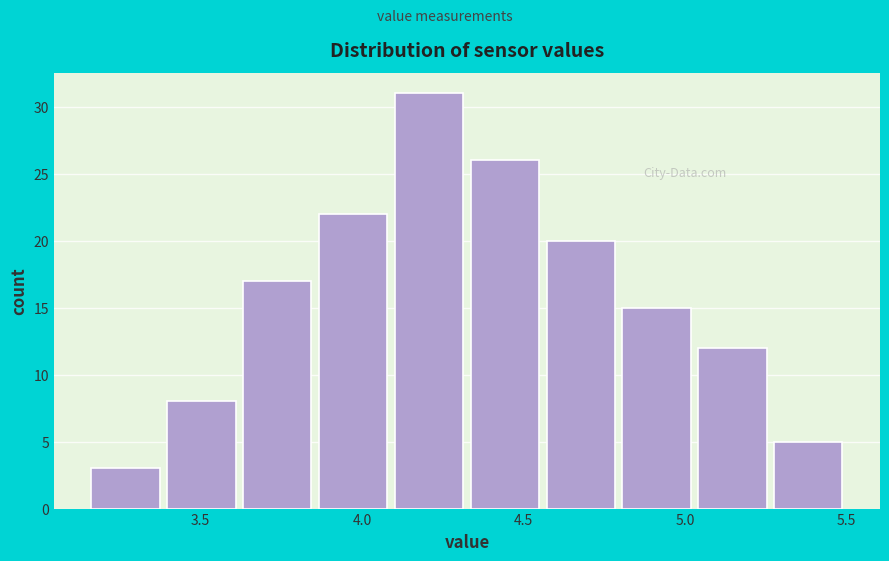

Which range on the x-axis has the tallest bar?

4.090 to 4.325